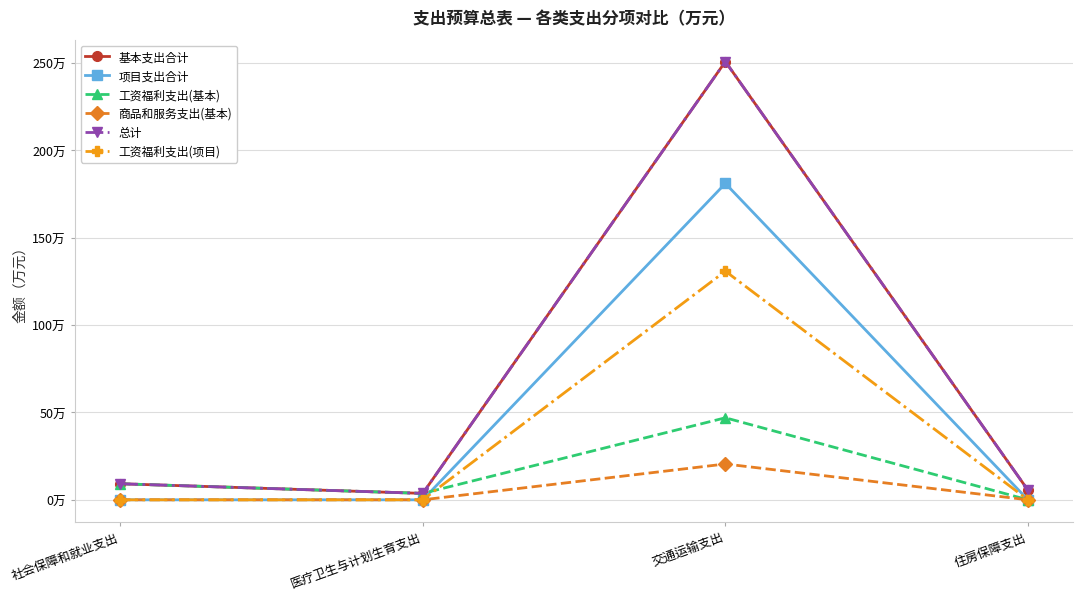

Is this an area chart (filled region under the line)?

No